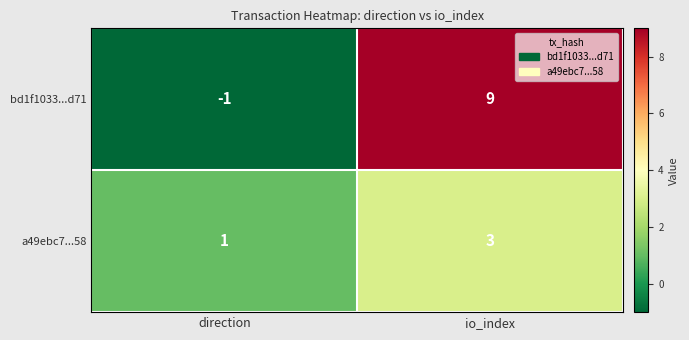

List the series in order of their peak value, highest first.

bd1f1033...d71, a49ebc7...58